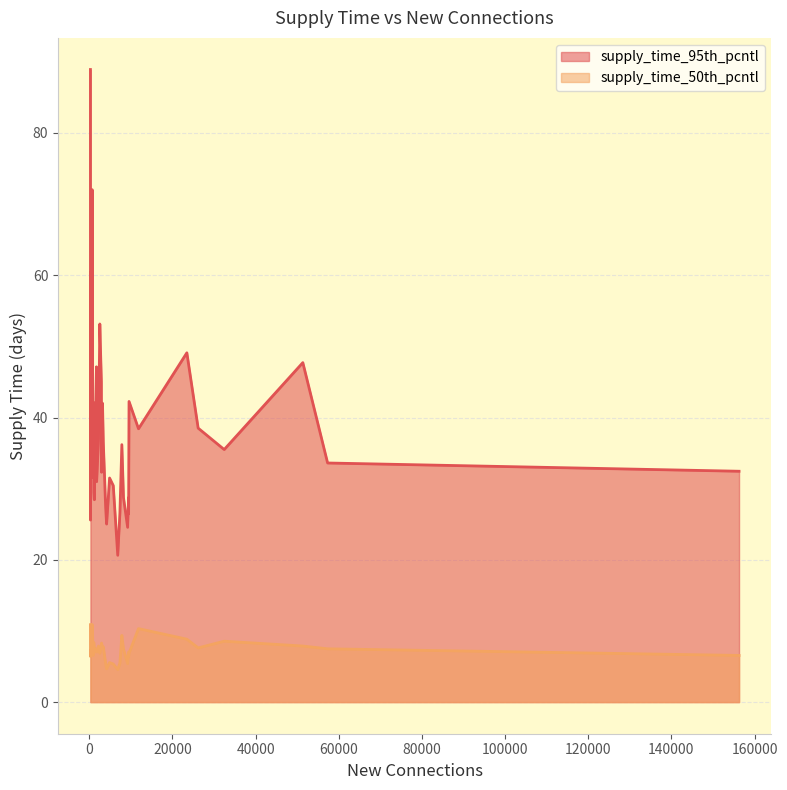

Which series has the largest range (max minus min)?

supply_time_95th_pcntl